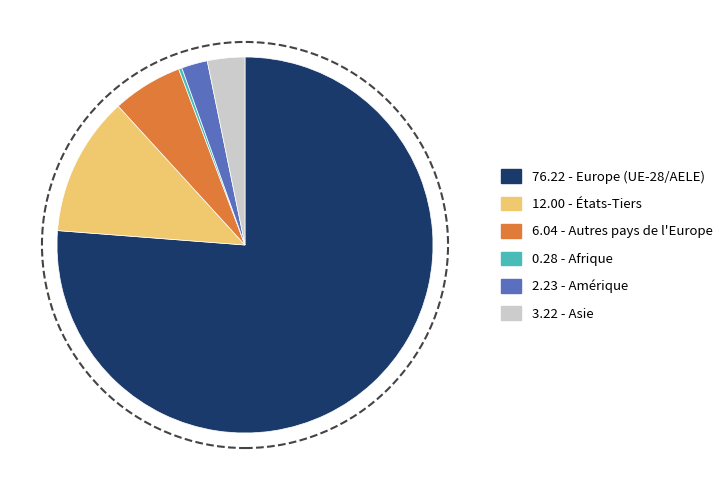

Do 12.00 - États-Tiers and 76.22 - Europe (UE-28/AELE) together represent more than half of the pie?

Yes